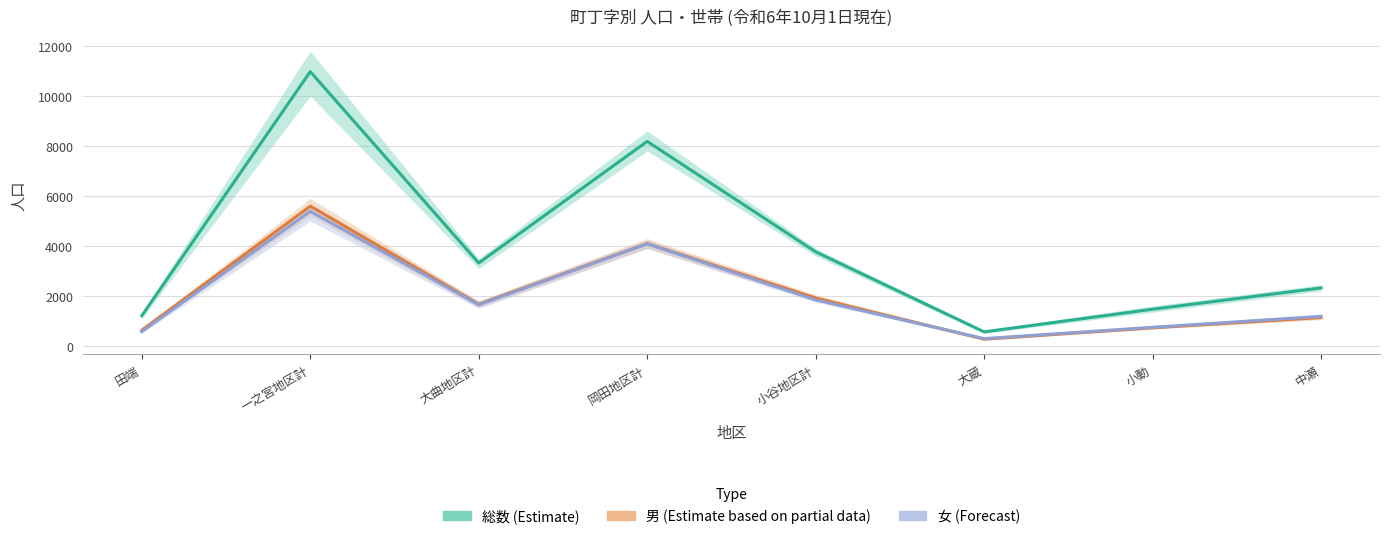

Where does the 総数 series first go above 3318?

一之宮地区計